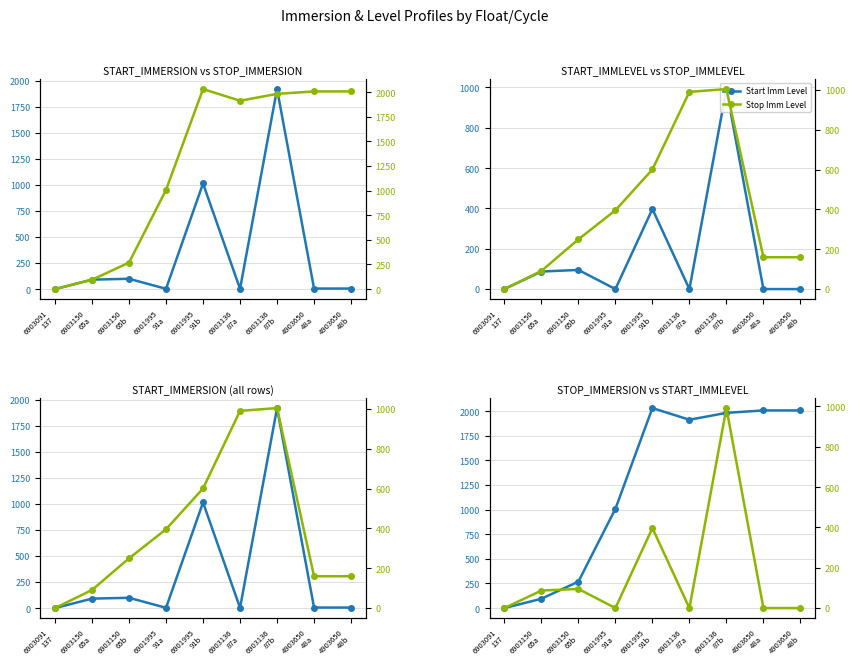

The Start Immersion series shows 5.3 at 4903650
48b. True or false?

True